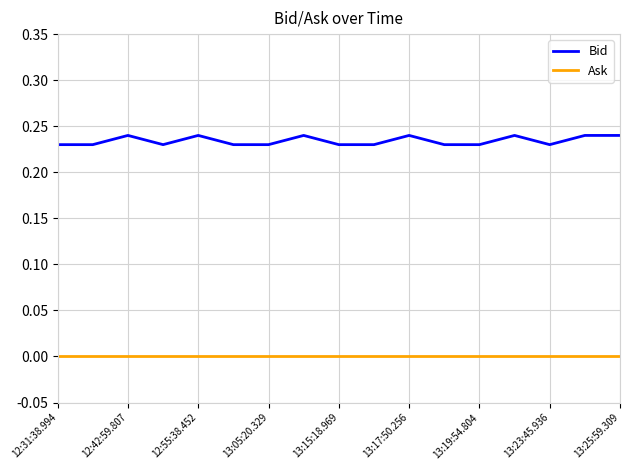

Which series has the widest spread of values?

Bid